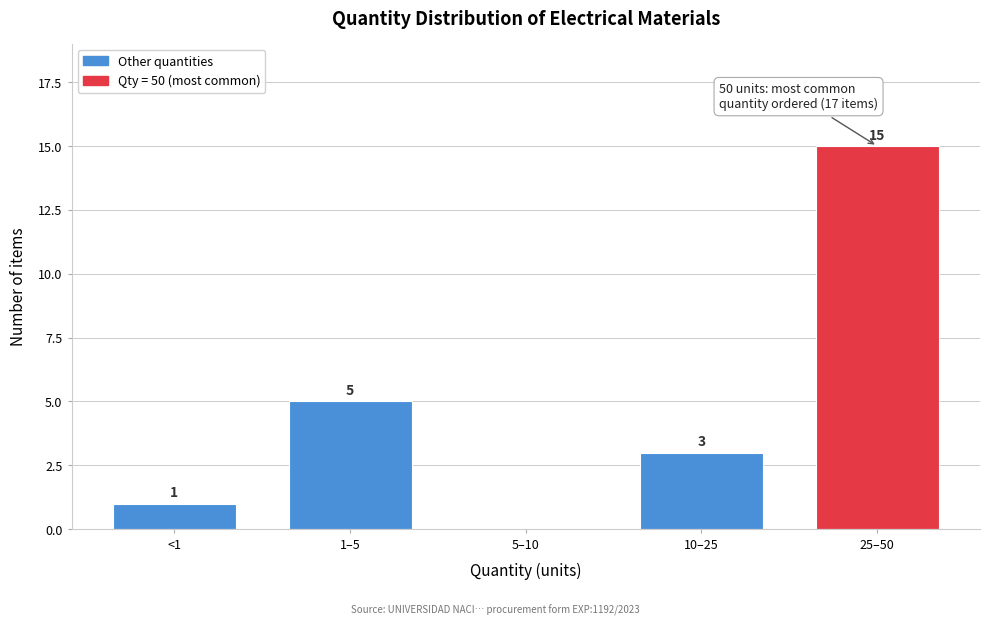

Reading left to right, list all the values displayed in this chart.

<1=1	1–5=5	5–10=0	10–25=3	25–50=15